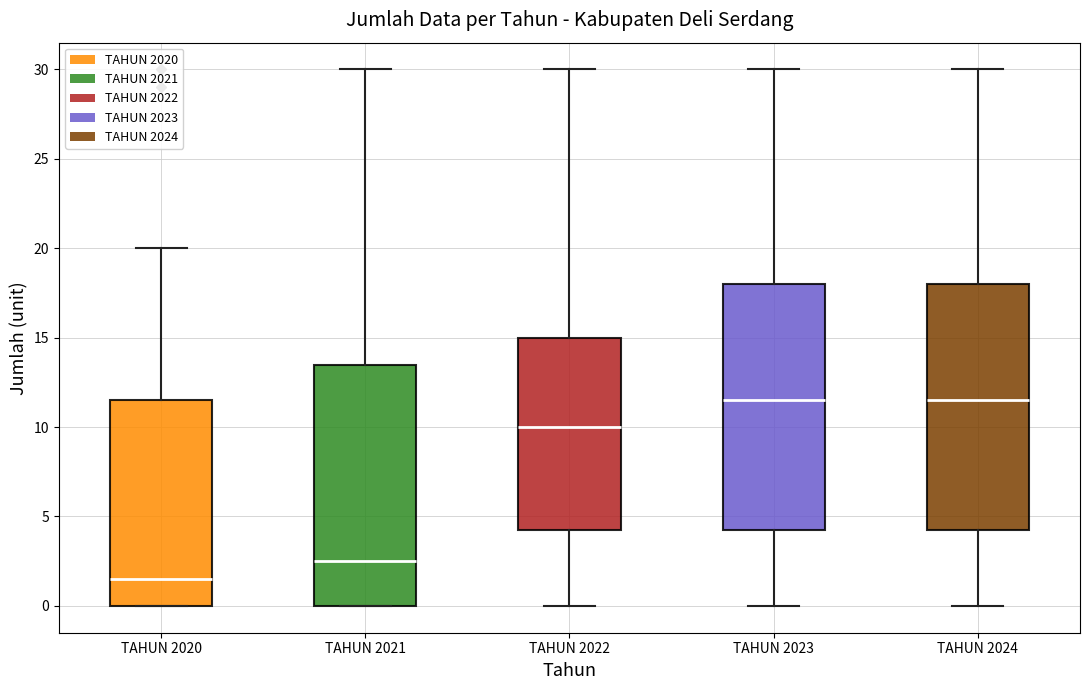

Reading left to right, transcribe this box plot: for each box, give where its median line is, the range the box spans, and where its two whiskers end, as read against the y-axis. The values are not printed on the chart, so give them approximately, as read against the axis.

TAHUN 2020: median 1.5, box 0.0 to 11.5, whiskers 0.0 to 20.0
TAHUN 2021: median 2.5, box 0.0 to 13.5, whiskers 0.0 to 30.0
TAHUN 2022: median 10.0, box 4.5 to 15.0, whiskers 0.0 to 30.0
TAHUN 2023: median 11.5, box 4.5 to 18.0, whiskers 0.0 to 30.0
TAHUN 2024: median 11.5, box 4.5 to 18.0, whiskers 0.0 to 30.0